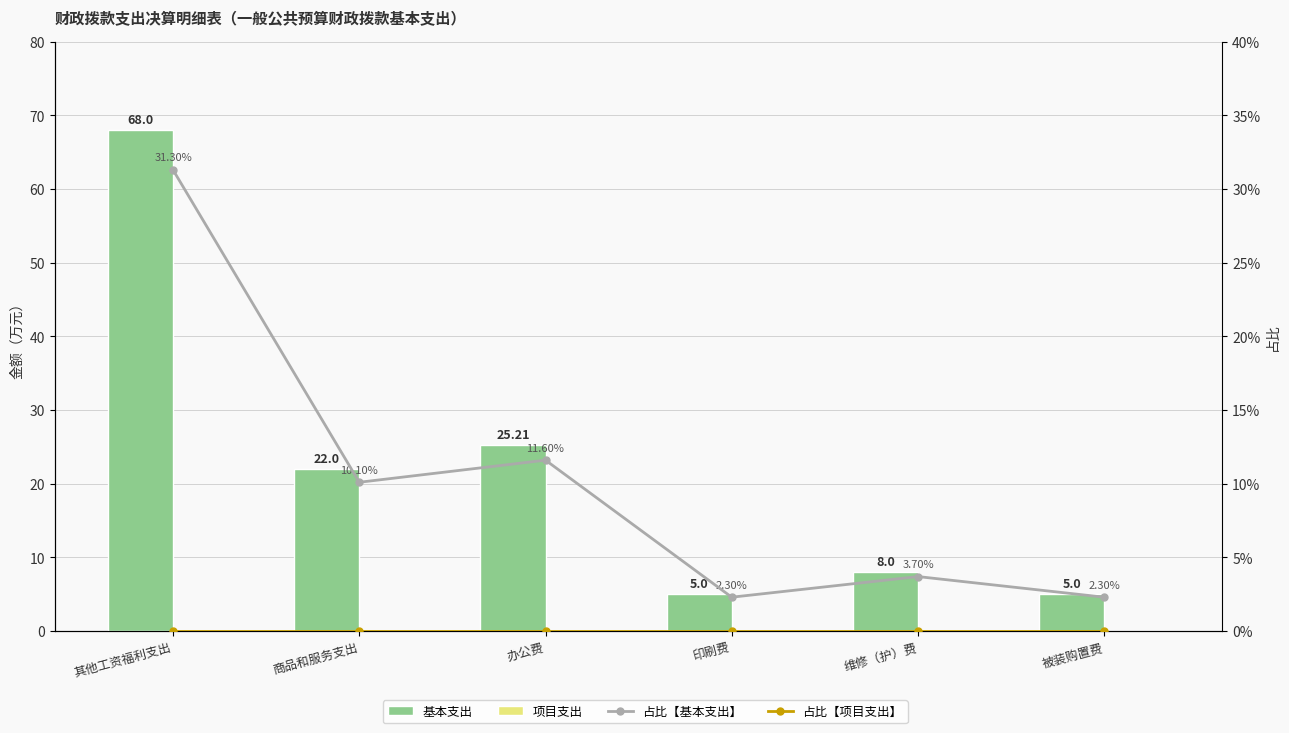

What is the difference between the second highest and minimum values in the 基本支出 series?

20.2